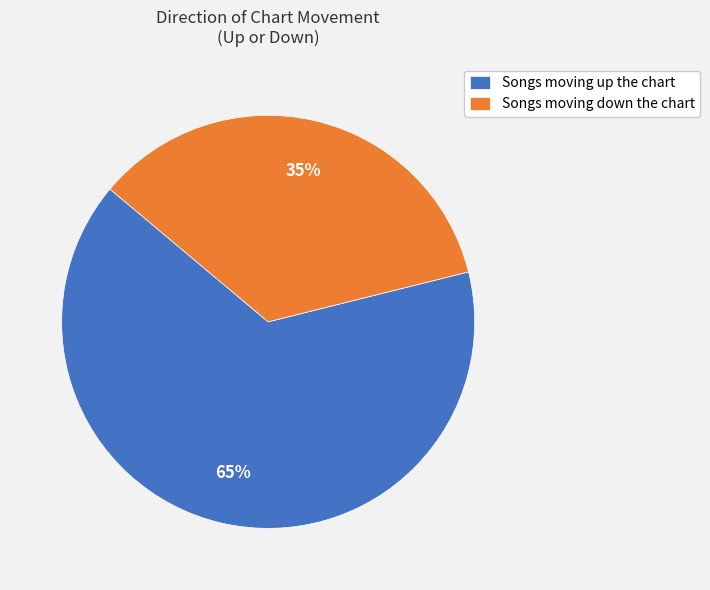

Between Songs moving down the chart and Songs moving up the chart, which is larger?

Songs moving up the chart